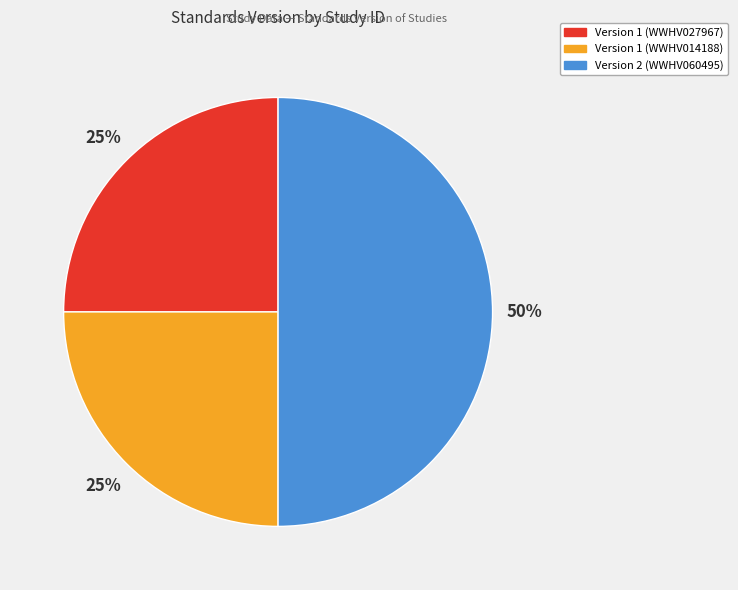

To the nearest percent, what is the difference between the largest and smallest slice percentages?

25%